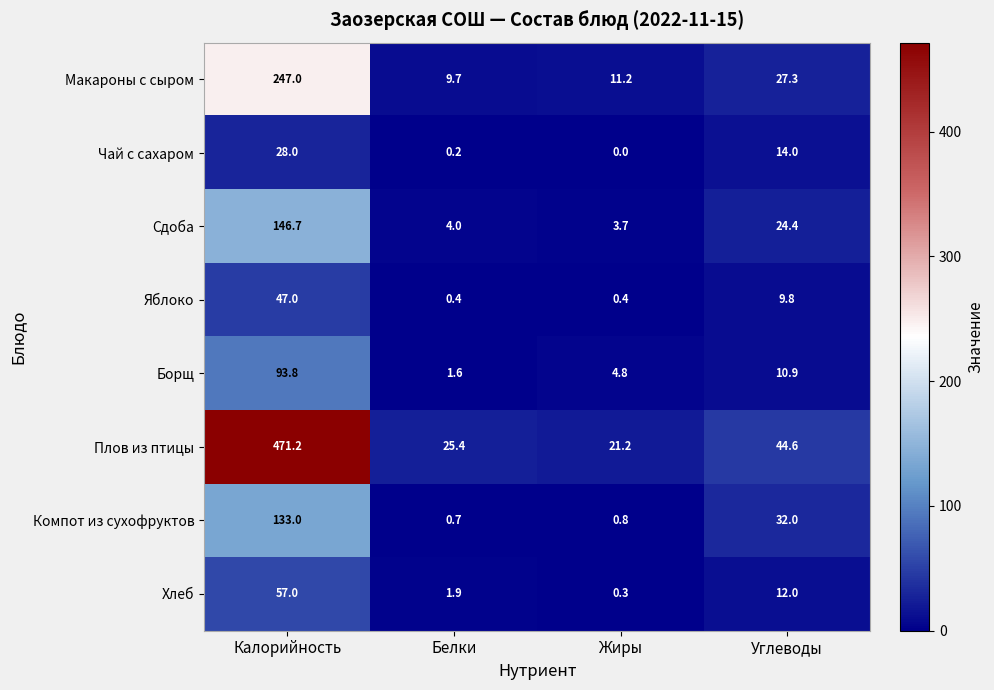

What is the approximate value of Хлеб at Белки?

1.9